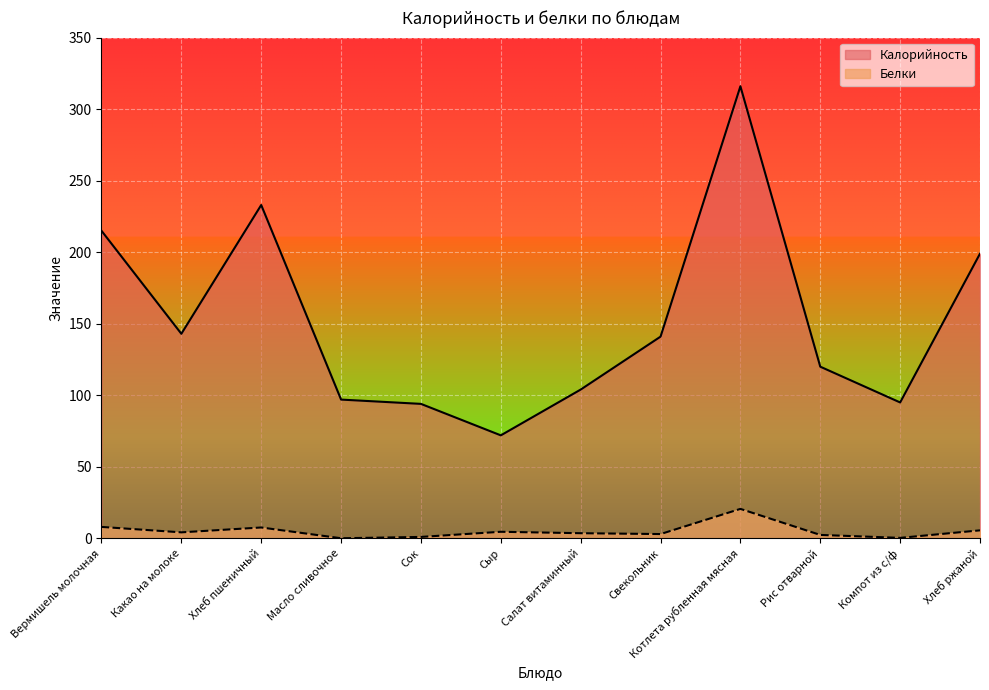

True or false: Калорийность and Белки cross at least once.

False